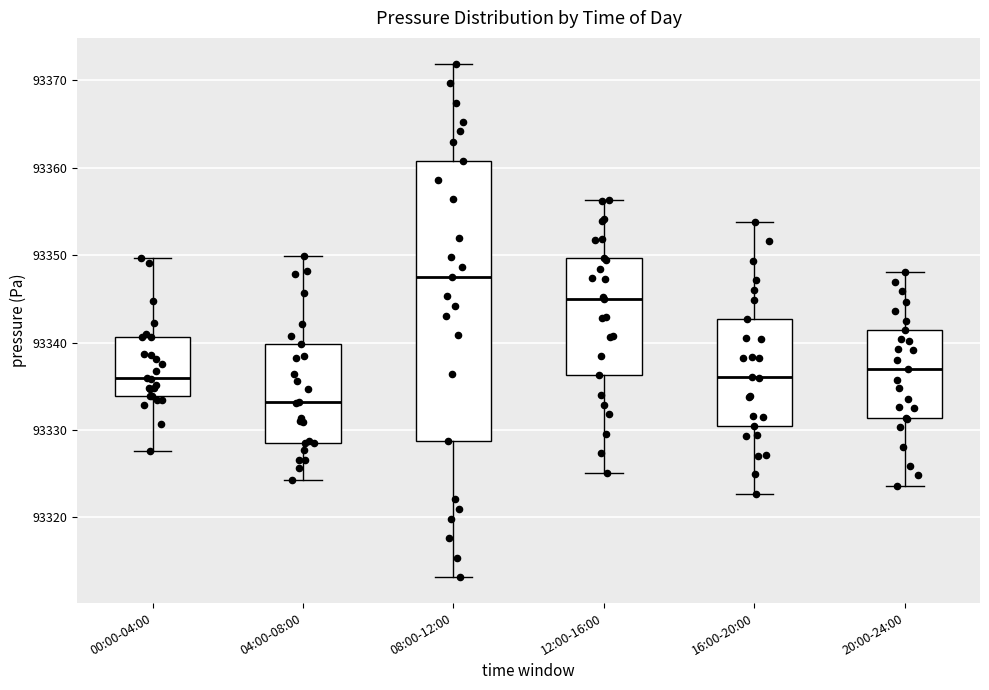

Where does the upper whisker of the box for 16:00-20:00 end on the y-axis? The values are not printed on the chart, so give them approximately, as read against the axis.

93354